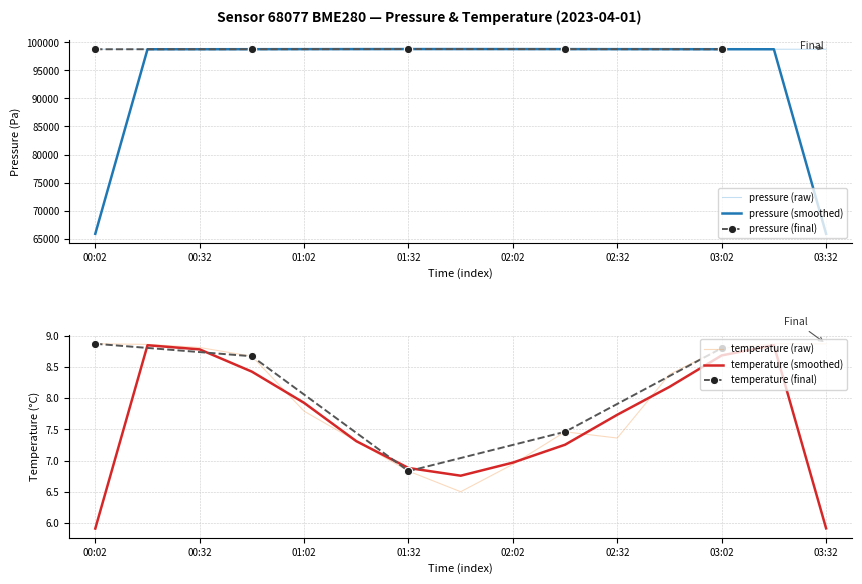

Which series changed the most between 01:17 and 01:32?

pressure